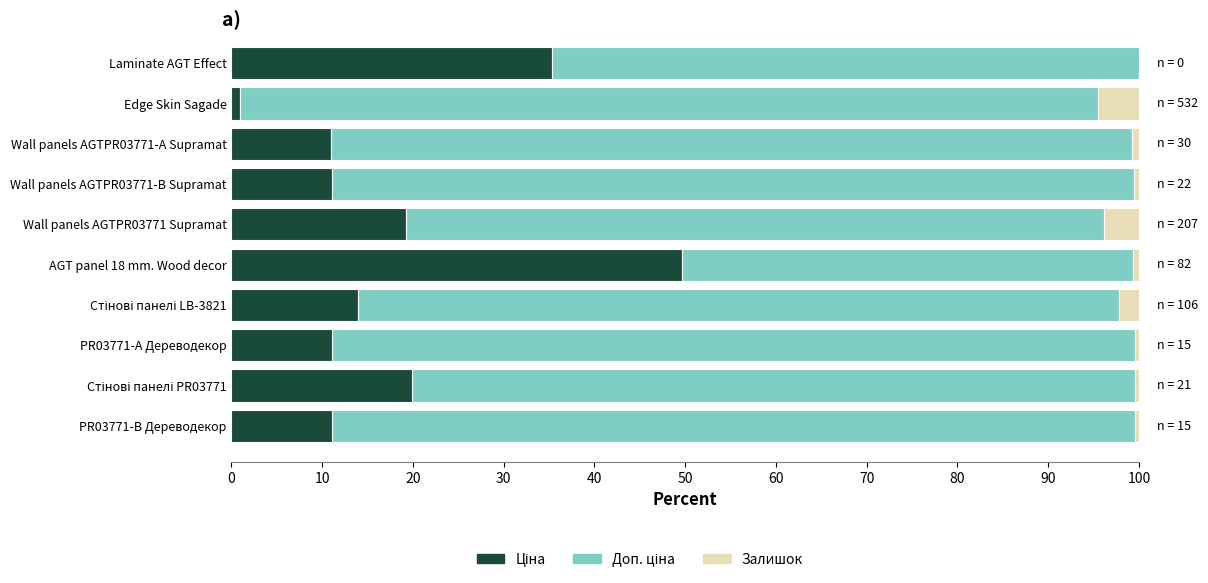

What is the total value across all series at Laminate AGT Effect?

100.0